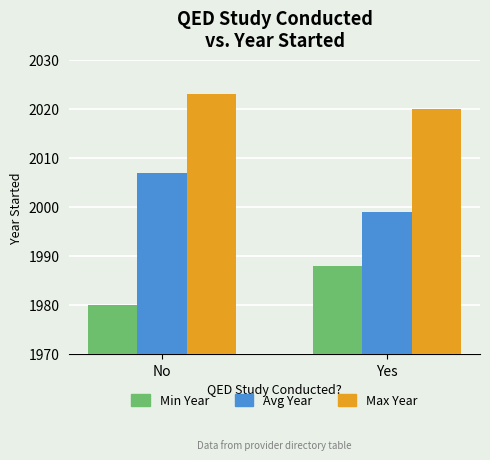

What are all the series names shown in the legend?

Min Year, Avg Year, Max Year